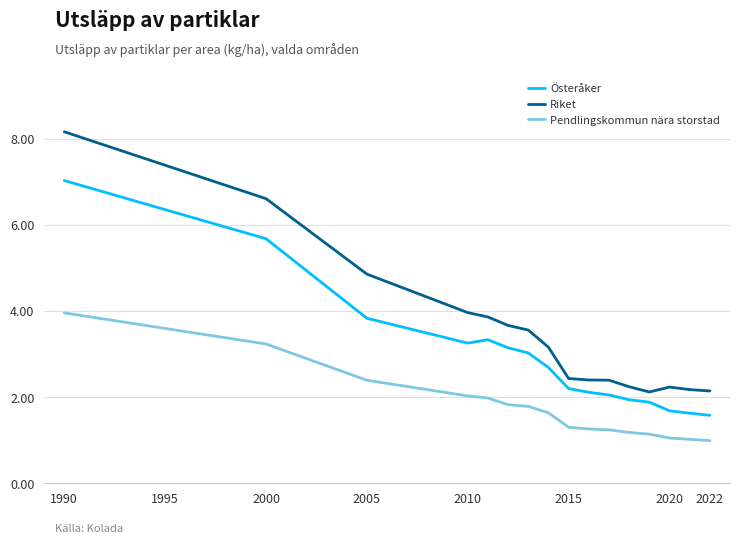

What is the maximum value shown in the chart?

8.2